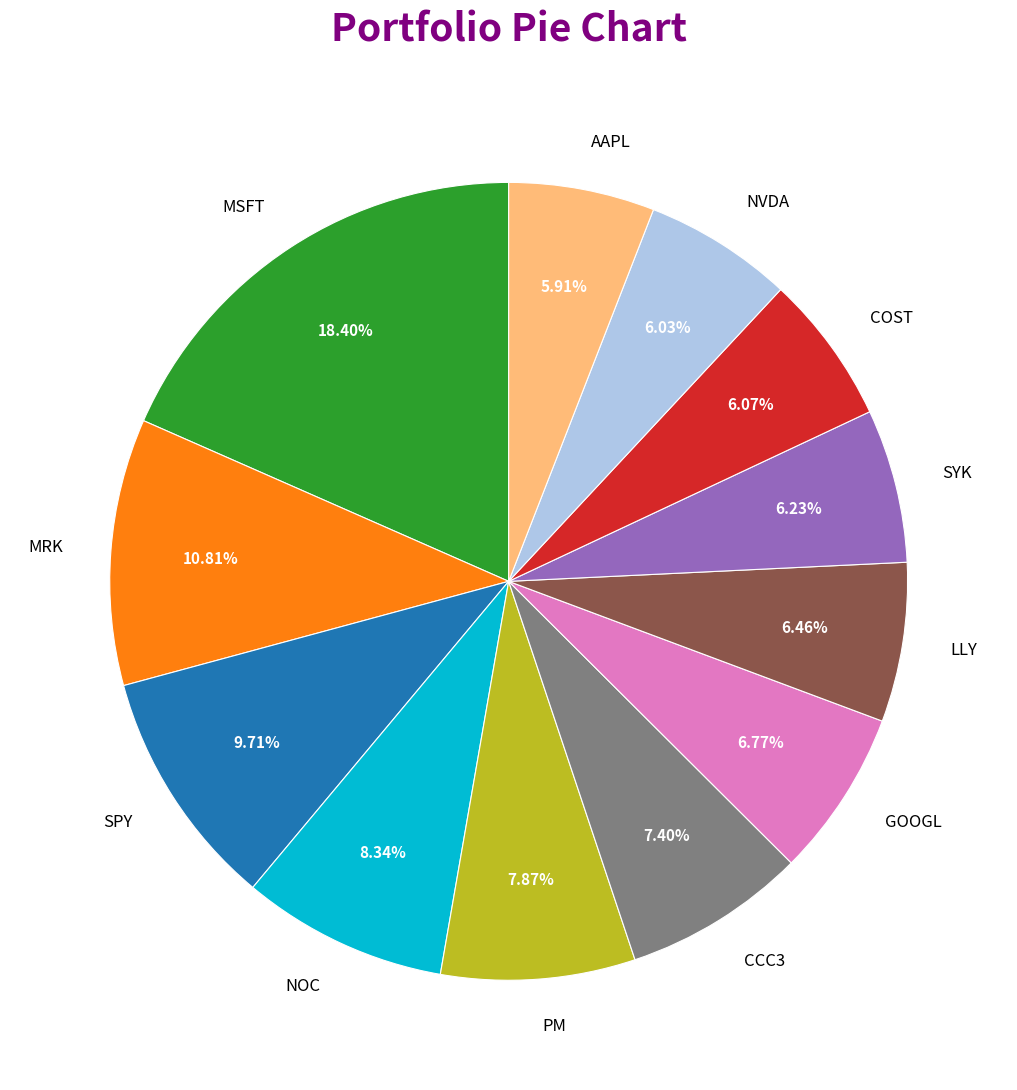

Count the number of slices in the pie.

12